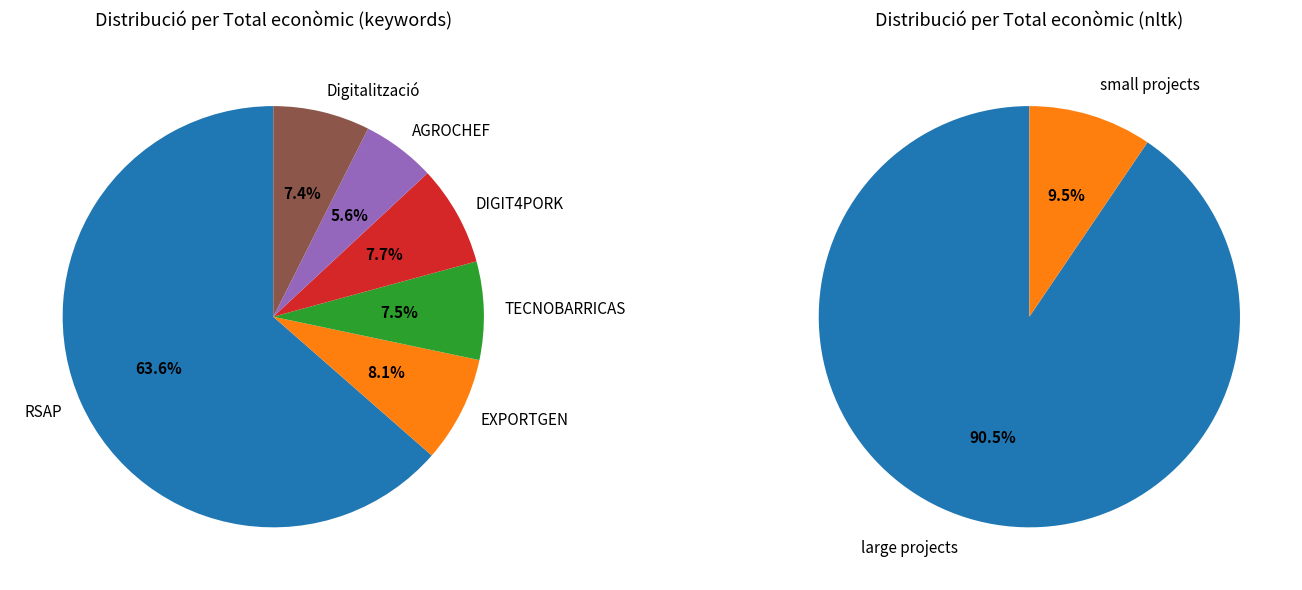

The QUETUR slice represents 11% of the pie. True or false?

False